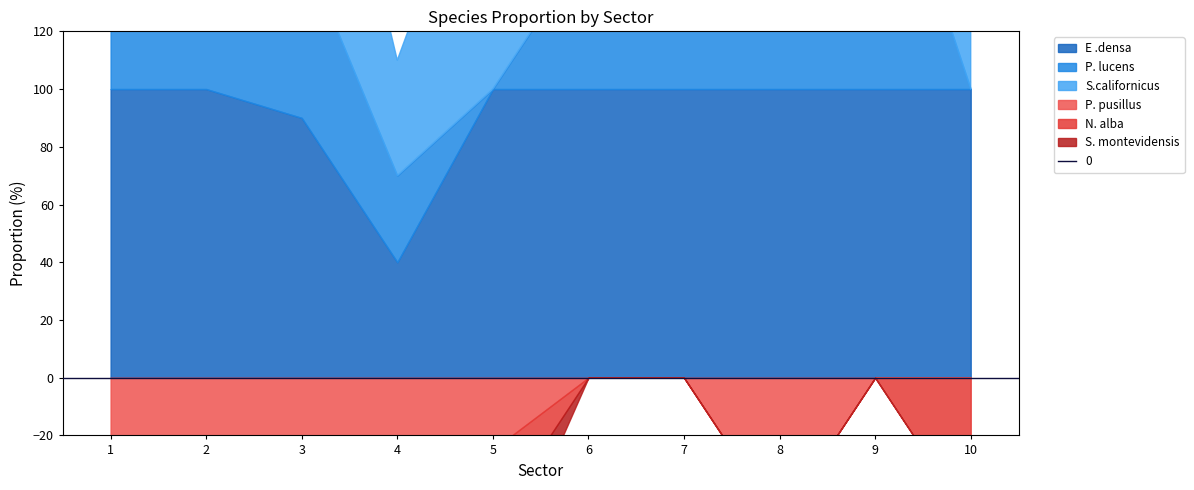

What are all the series names shown in the legend?

E .densa, P. pusillus, P. lucens, N. alba, S. montevidensis, S.californicus